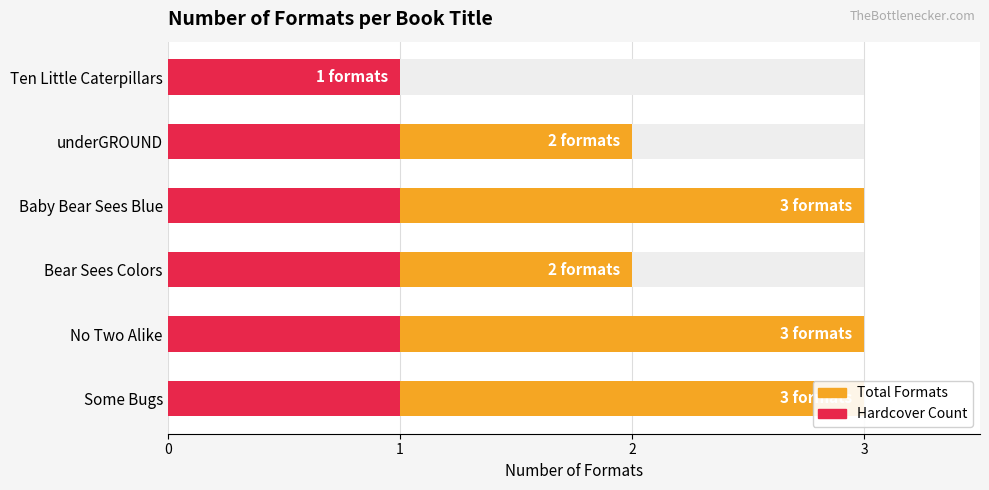

Which series has the largest total across all categories?

Total Formats